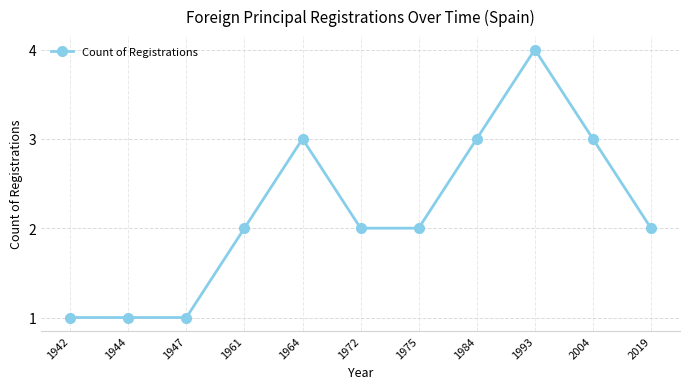

Reading left to right, what are all the values shown in this chart?

1942=1	1944=1	1947=1	1961=2	1964=3	1972=2	1975=2	1984=3	1993=4	2004=3	2019=2